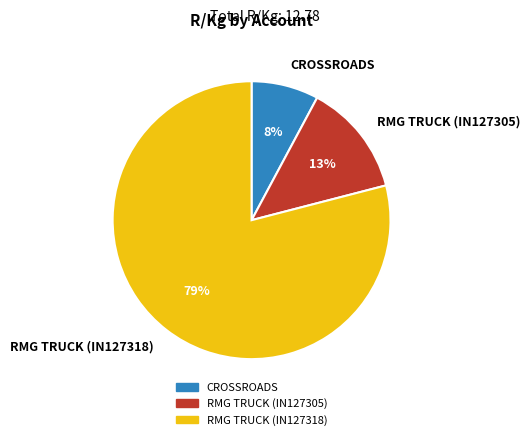

Combined, do RMG TRUCK (IN127318) and CROSSROADS account for over 50%?

Yes